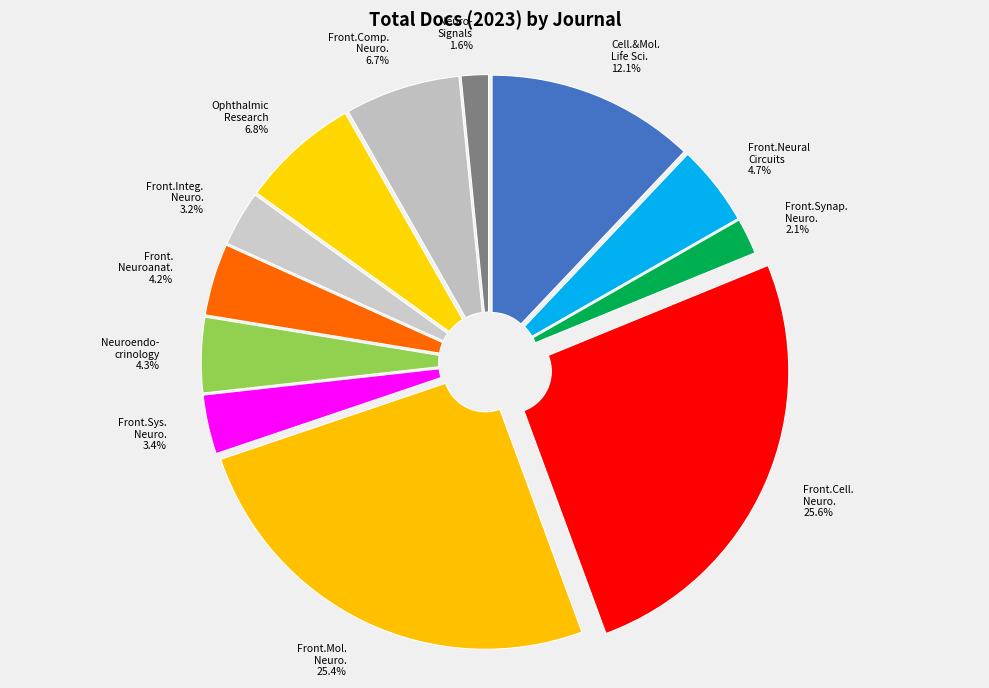

True or false: Frontiers in Systems Neuroscience accounts for 3% of the total.

True